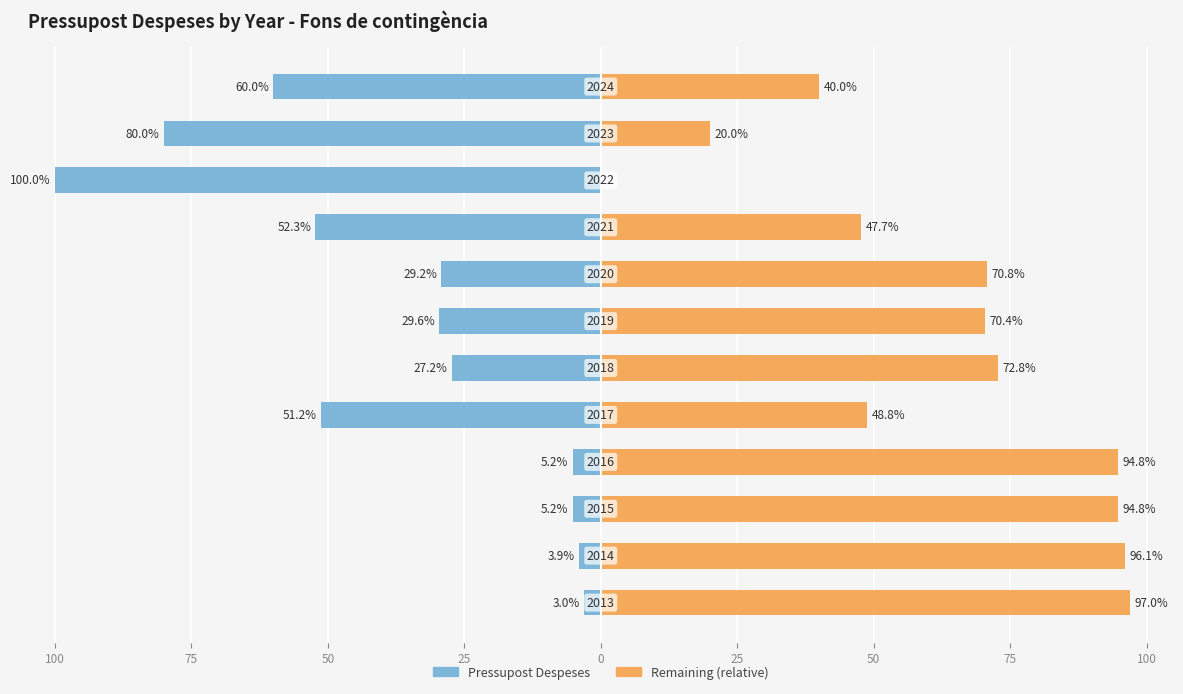

Is it true that Remaining (relative) equals 56.8 at 100?

False